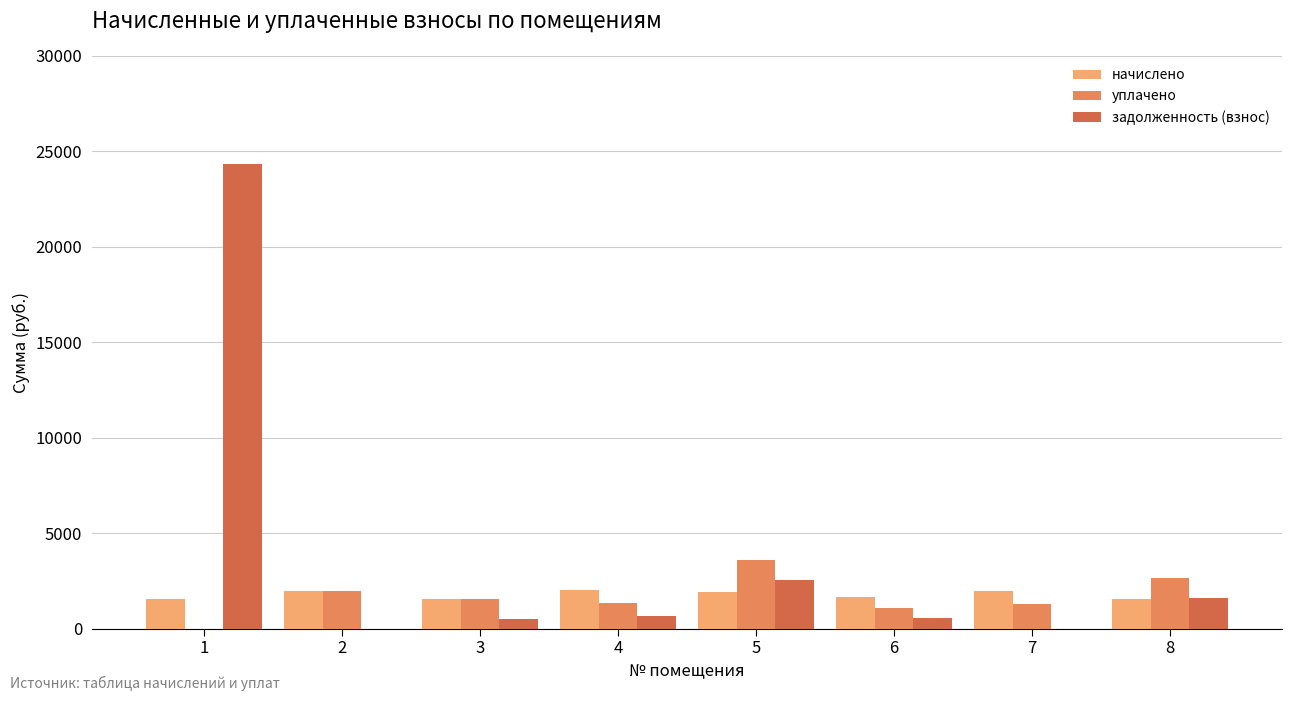

What is the maximum value for уплачено?

3592.3